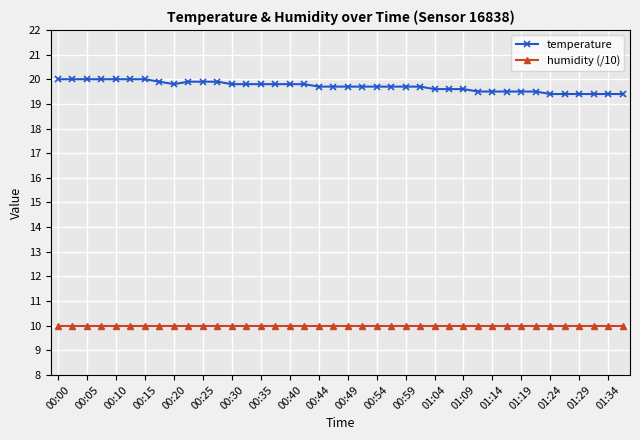

Rank the series by their maximum value, from highest to lowest.

temperature, humidity (/10)